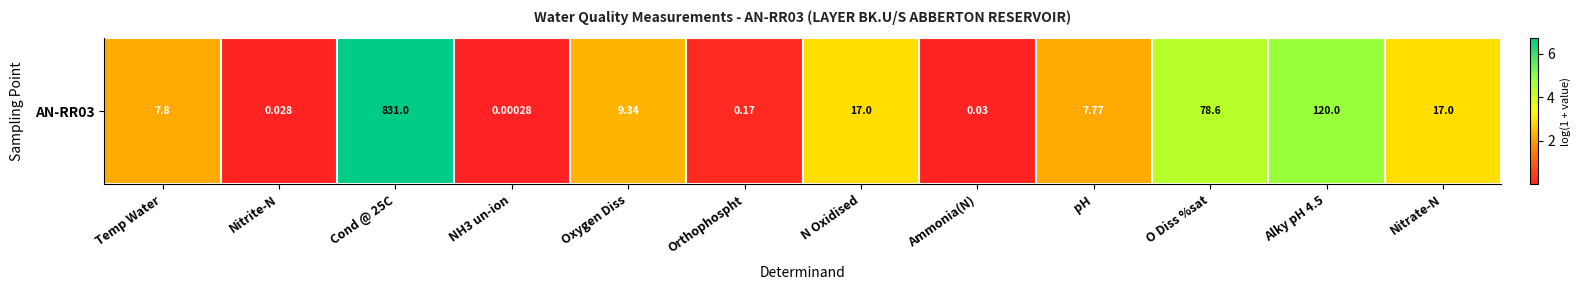

Read the value at Temp Water.

2.2